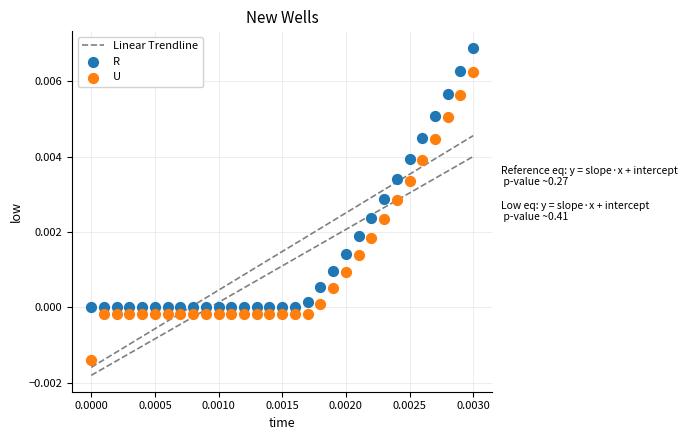

Which series reaches the minimum Y coordinate?

U